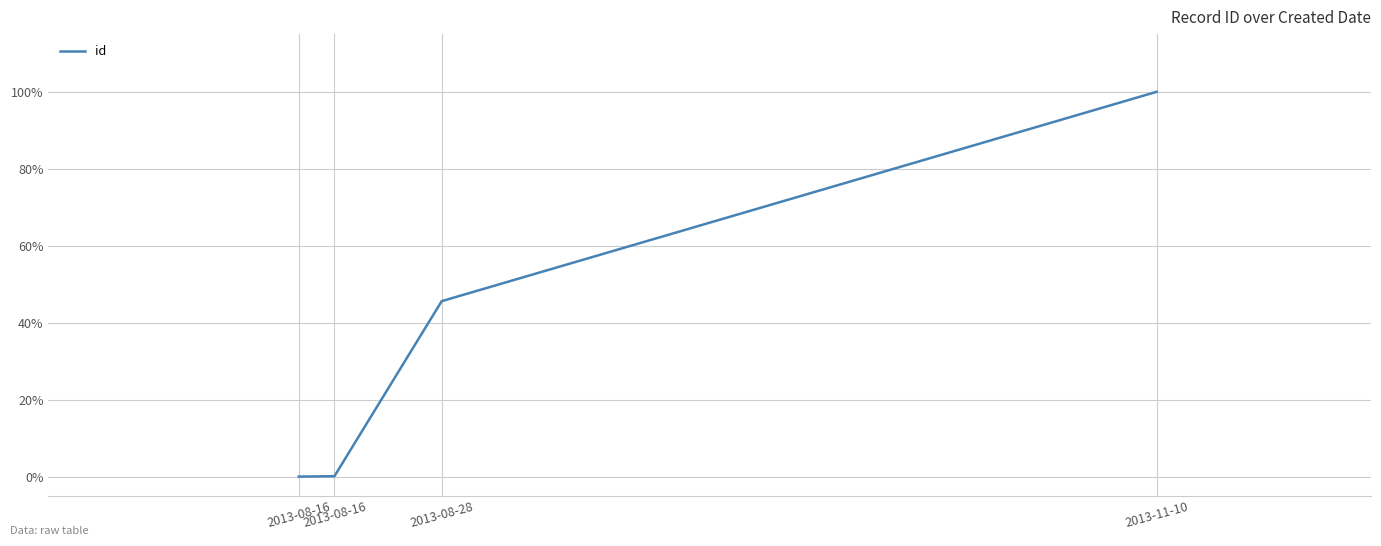

Does the chart have visible grid lines?

Yes